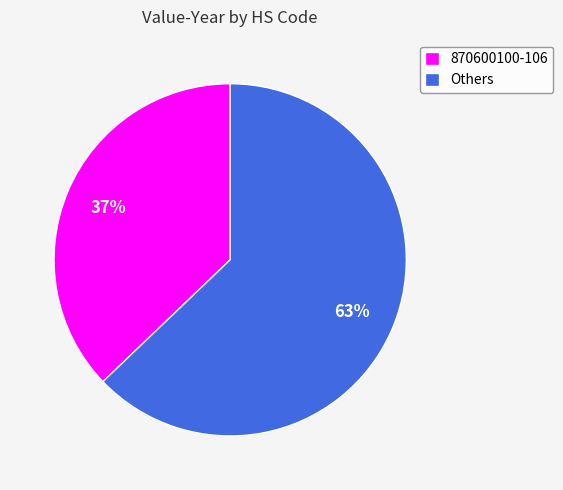

To the nearest percent, what is the difference between the largest and smallest slice percentages?

26%